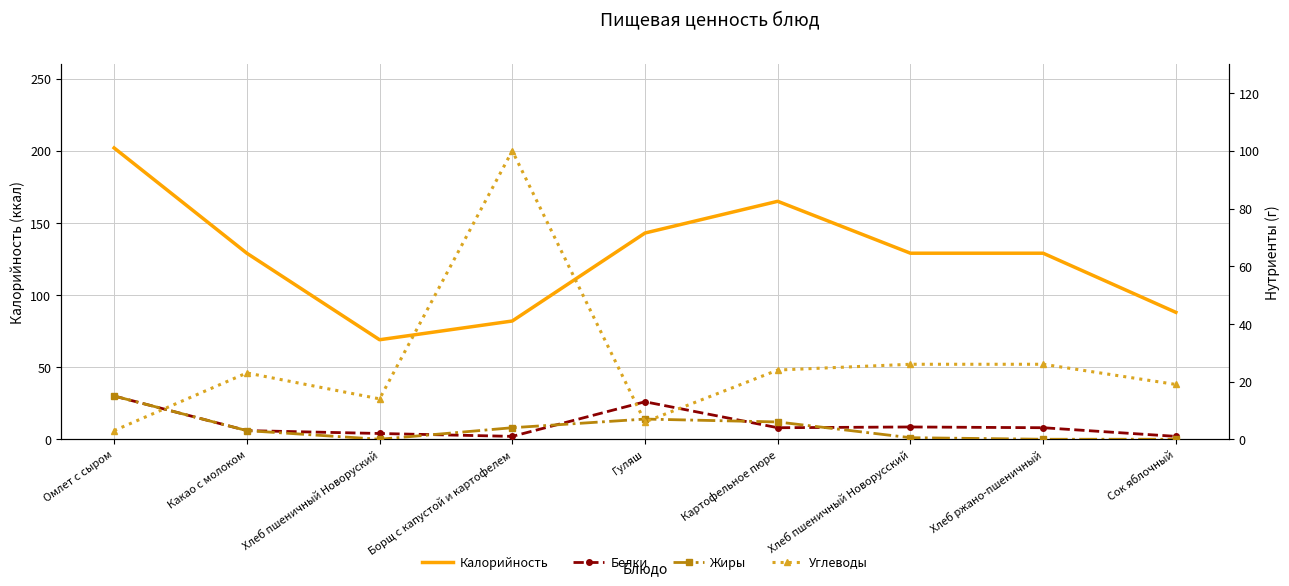

At which category is the sum across all series the highest?

Омлет с сыром